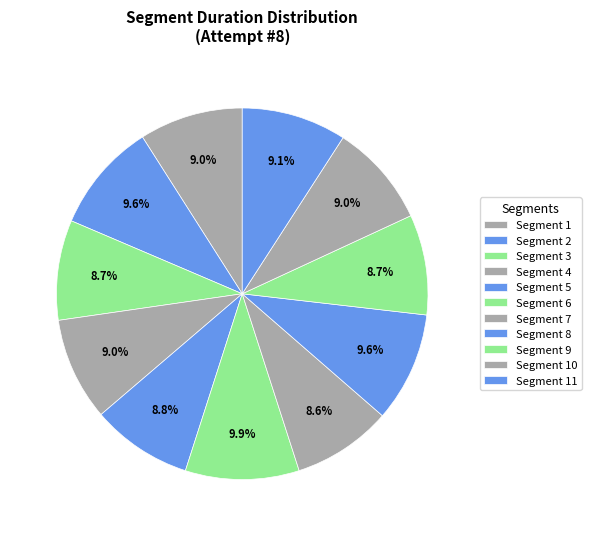

True or false: Segment 7 accounts for 1% of the total.

False